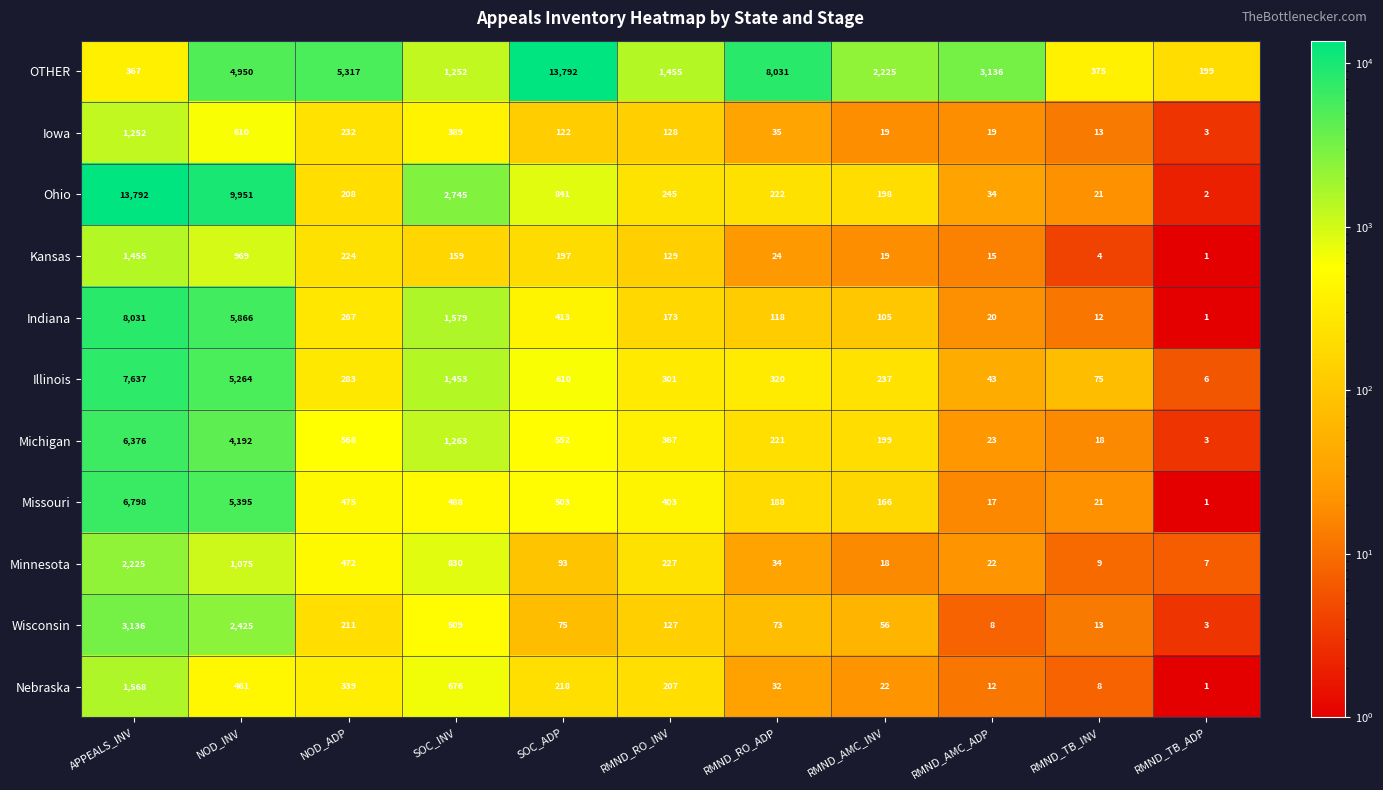

How many series are shown in this chart?

11